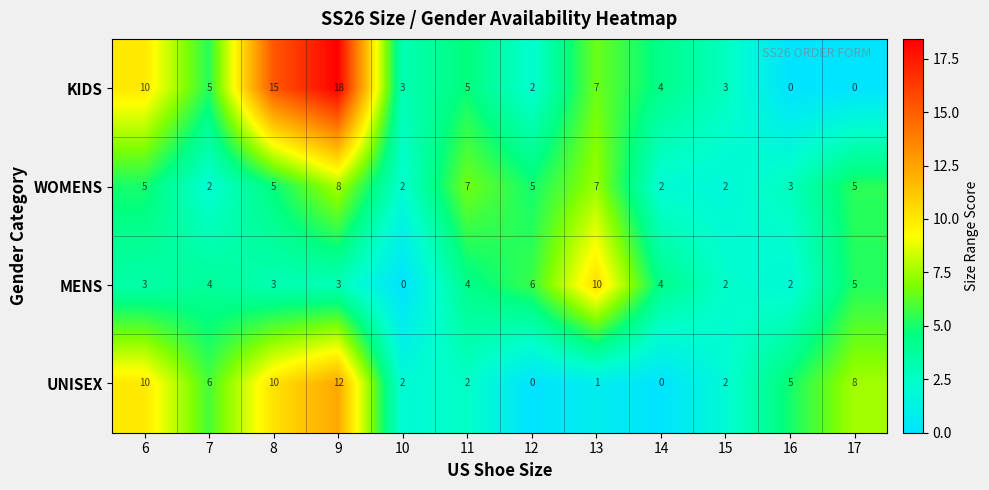

What is the average value of the KIDS series?

6